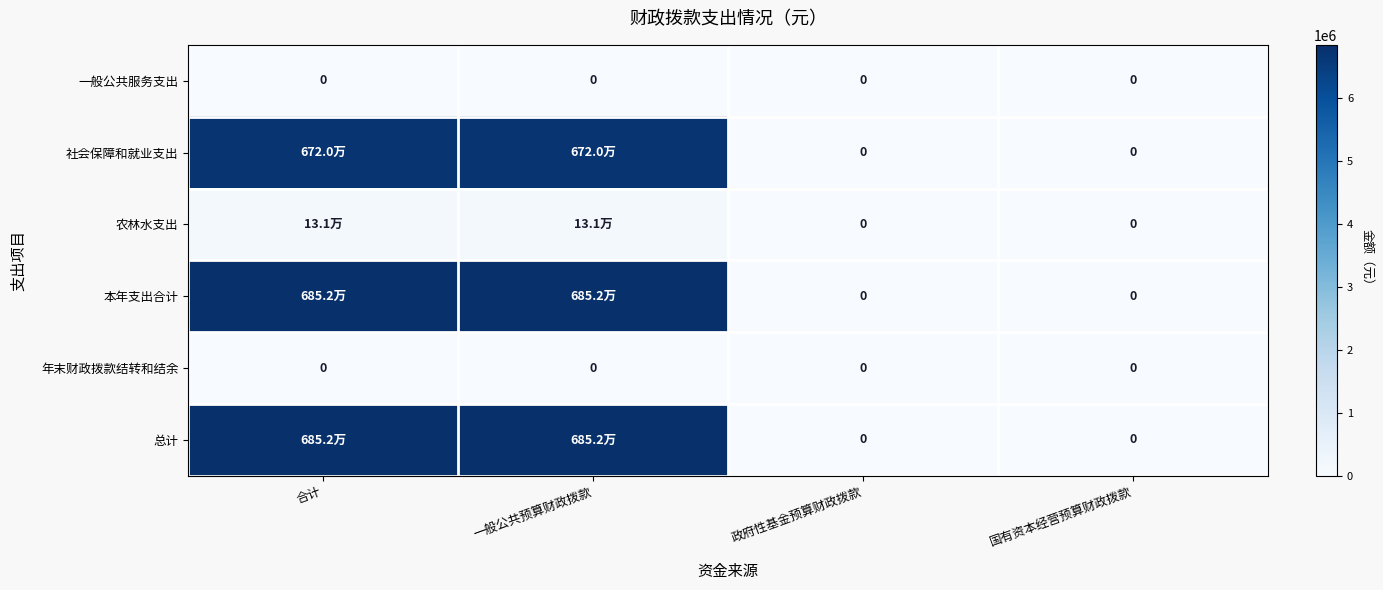

What is the difference between the maximum and second lowest values in the 本年支出合计 series?

6851507.3